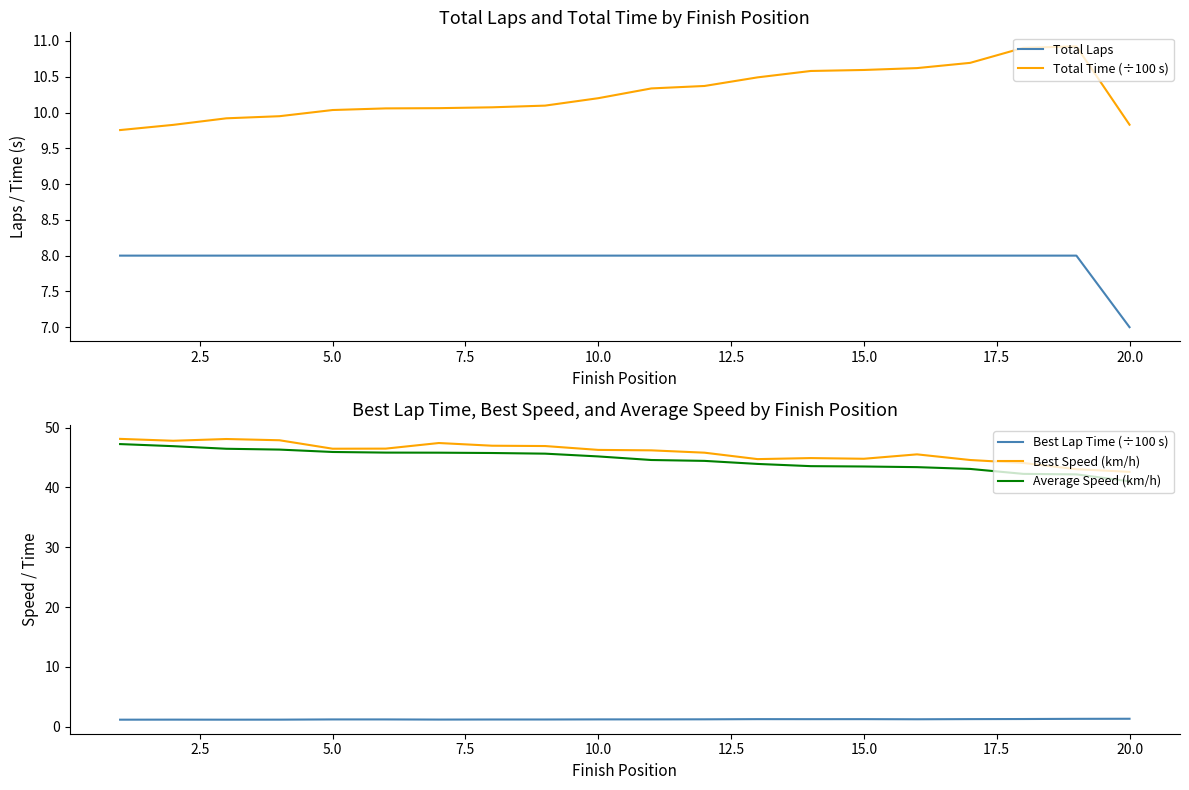

True or false: Best Lap Time (÷100 s) and Average Speed (km/h) intersect in this chart.

False